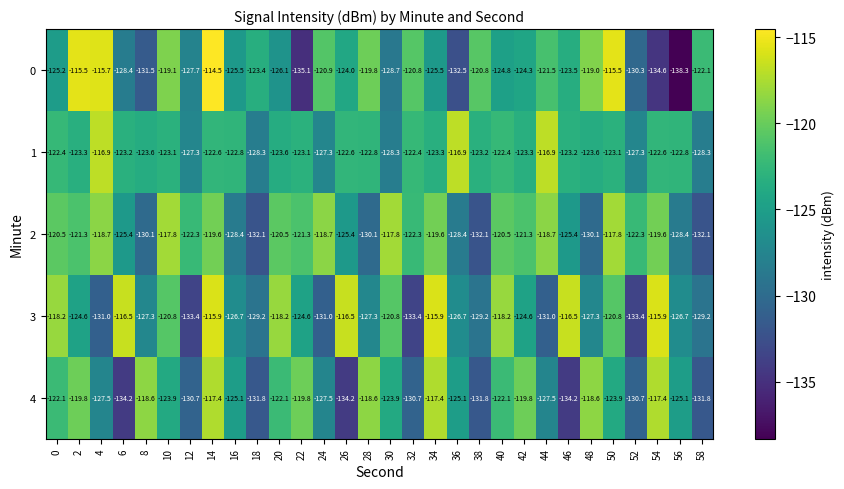

At which category is the sum across all series the highest?

14